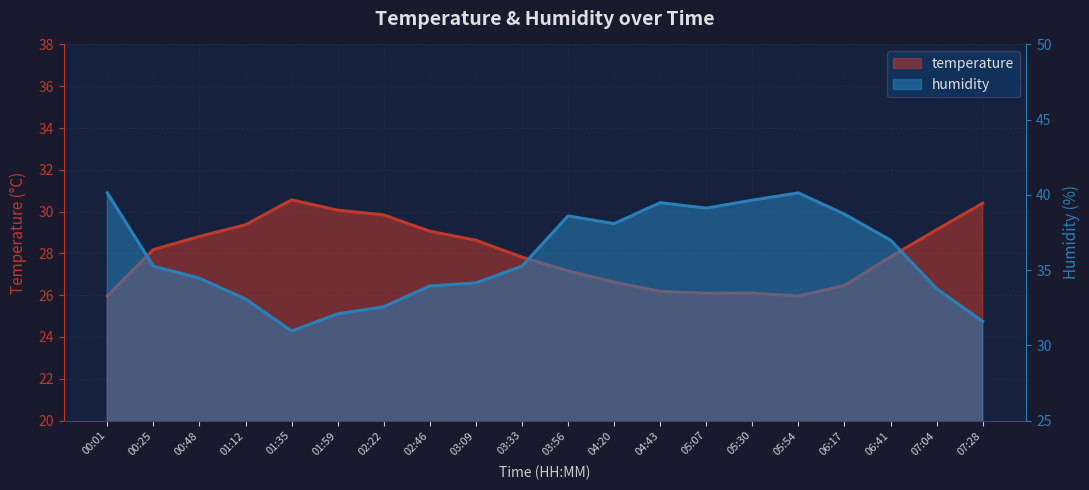

The value of humidity at 05:54 is 40.1. True or false?

True